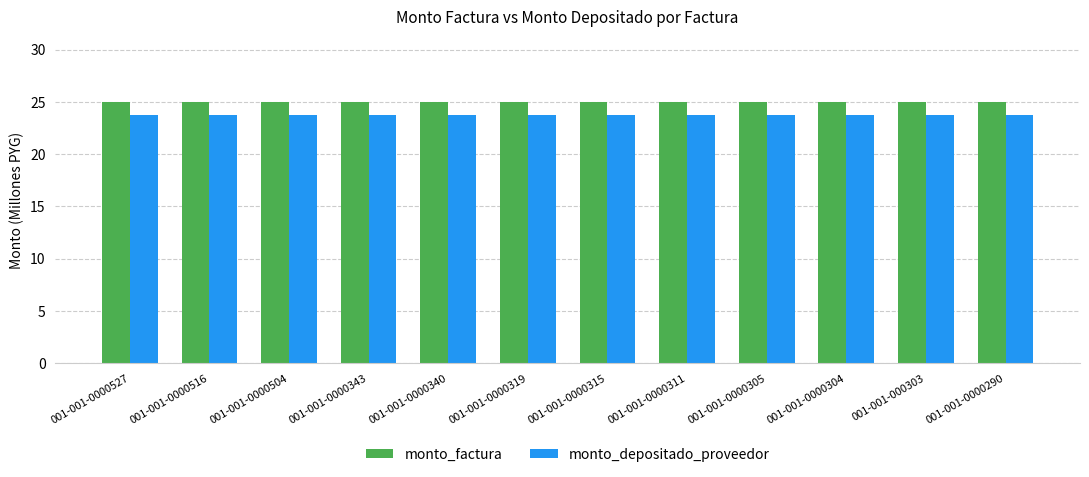

Is it true that monto_depositado_proveedor equals 6.6 at 001-001-0000527?

False